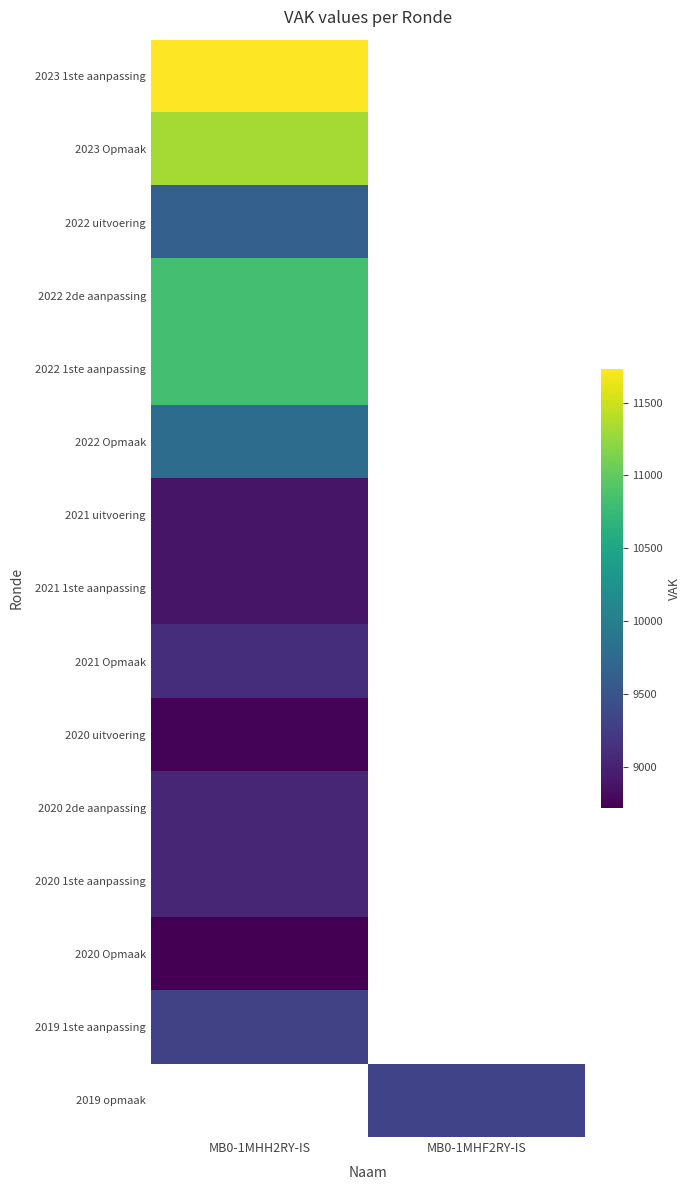

At how many categories does at least one series exceed 11305?

1